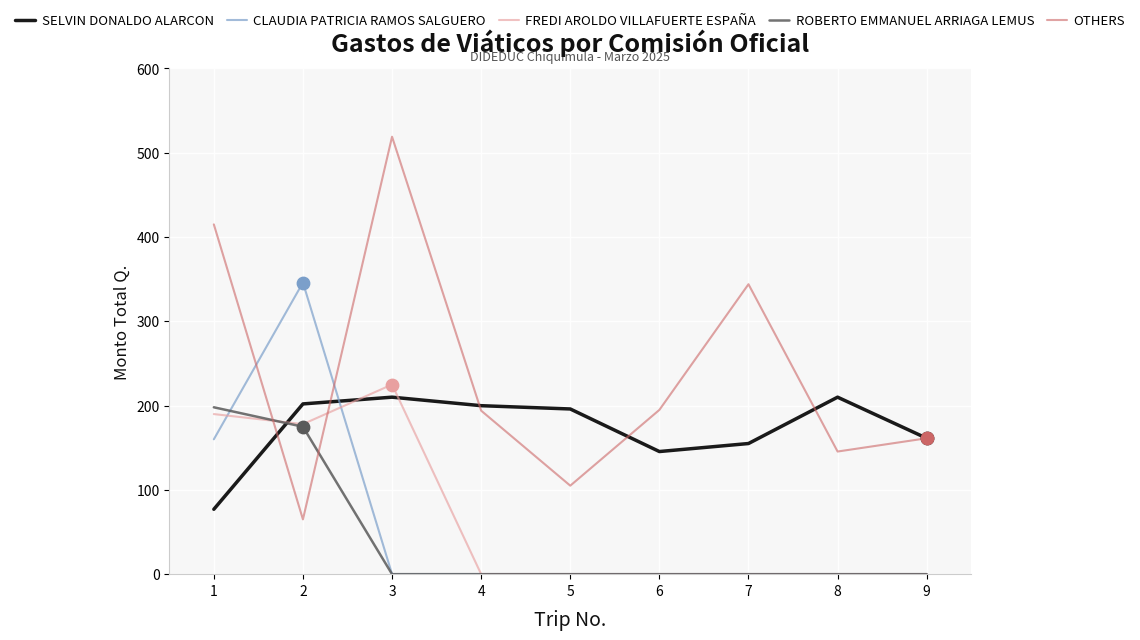

Is the value of OTHERS at 4 greater than the value of FREDI AROLDO VILLAFUERTE ESPAÑA at 9?

Yes